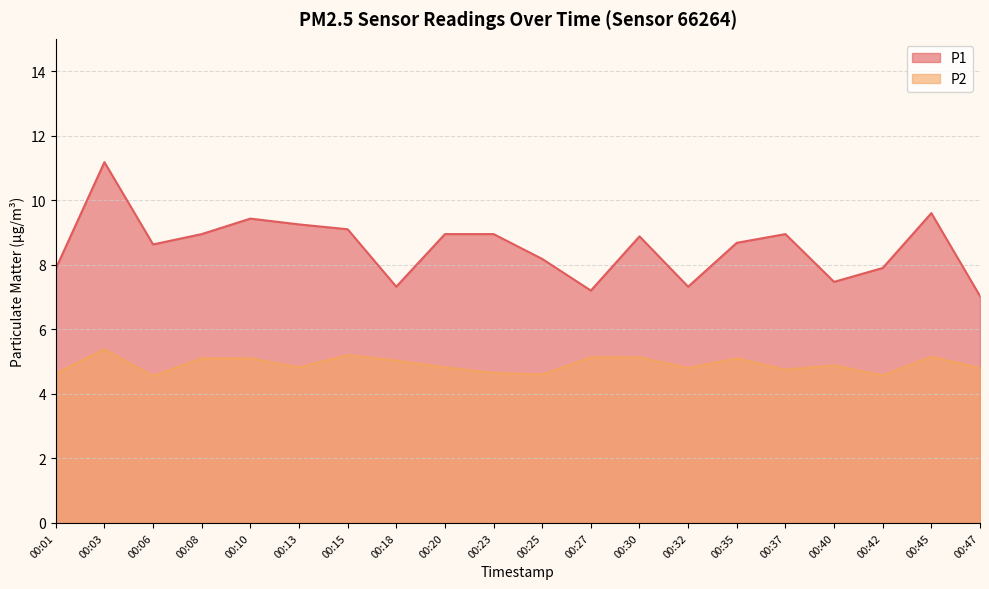

Rank the categories by P1 value from highest to lowest.

00:03, 00:45, 00:10, 00:13, 00:15, 00:08, 00:20, 00:23, 00:37, 00:30, 00:35, 00:06, 00:25, 00:42, 00:01, 00:40, 00:18, 00:32, 00:27, 00:47